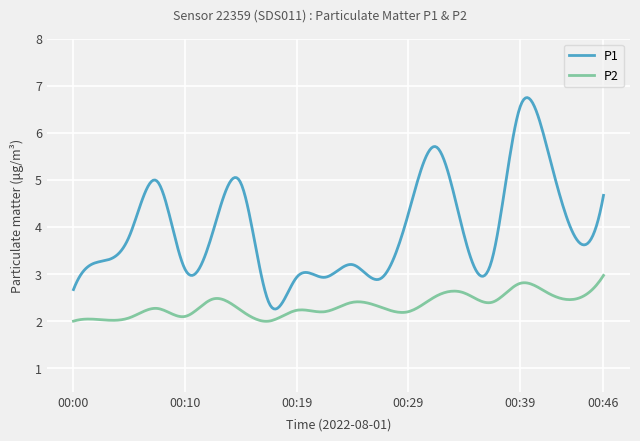

True or false: P2 and P1 cross at least once.

False